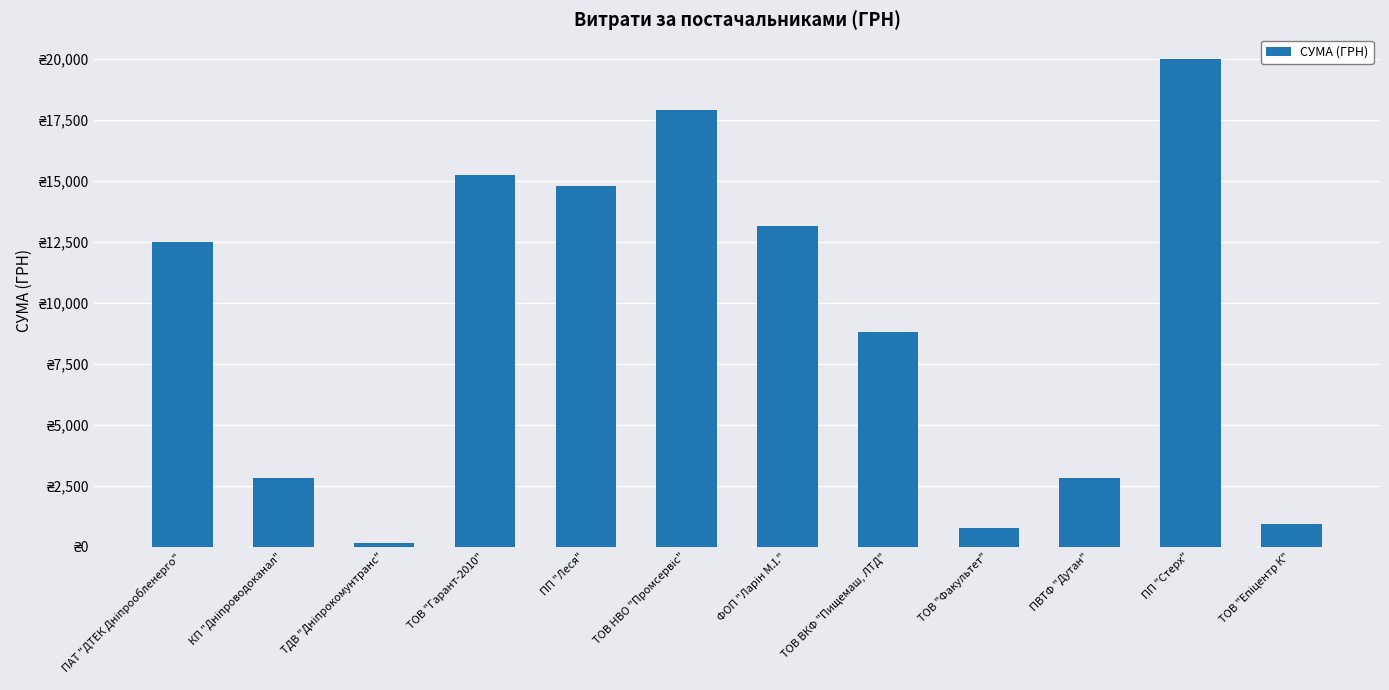

What is the average value?

9150.8